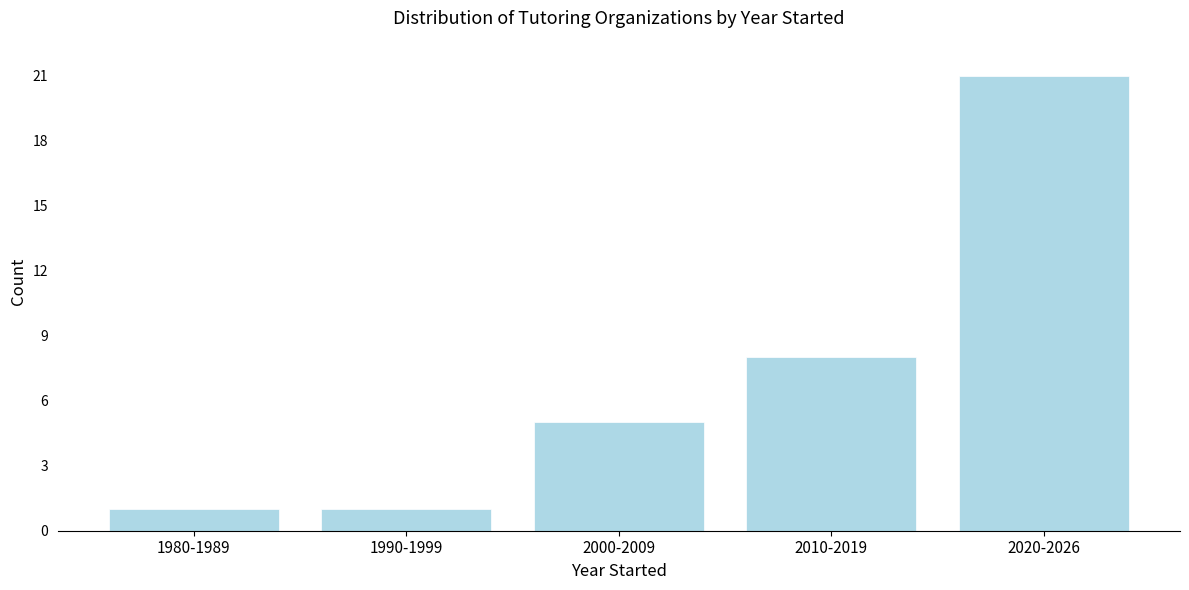

Reading left to right, what are all the values shown in this chart?

1	1	5	8	21